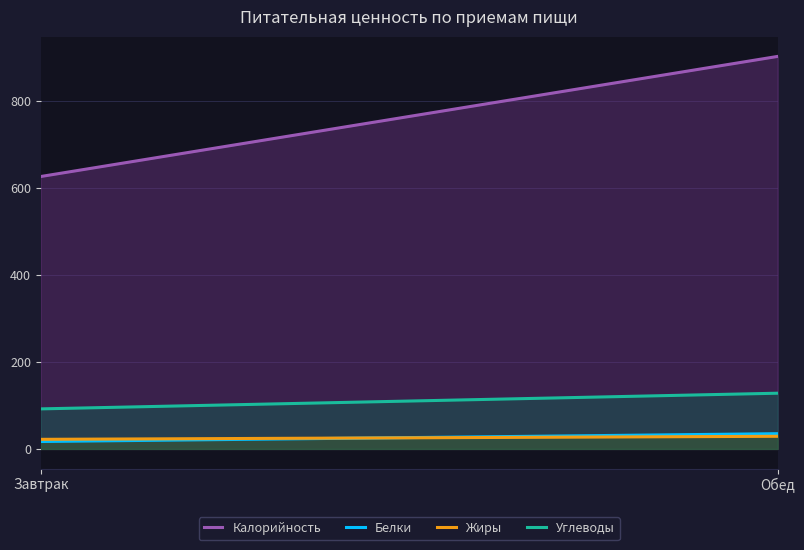

What is the label of the 1st point from the left?

Завтрак